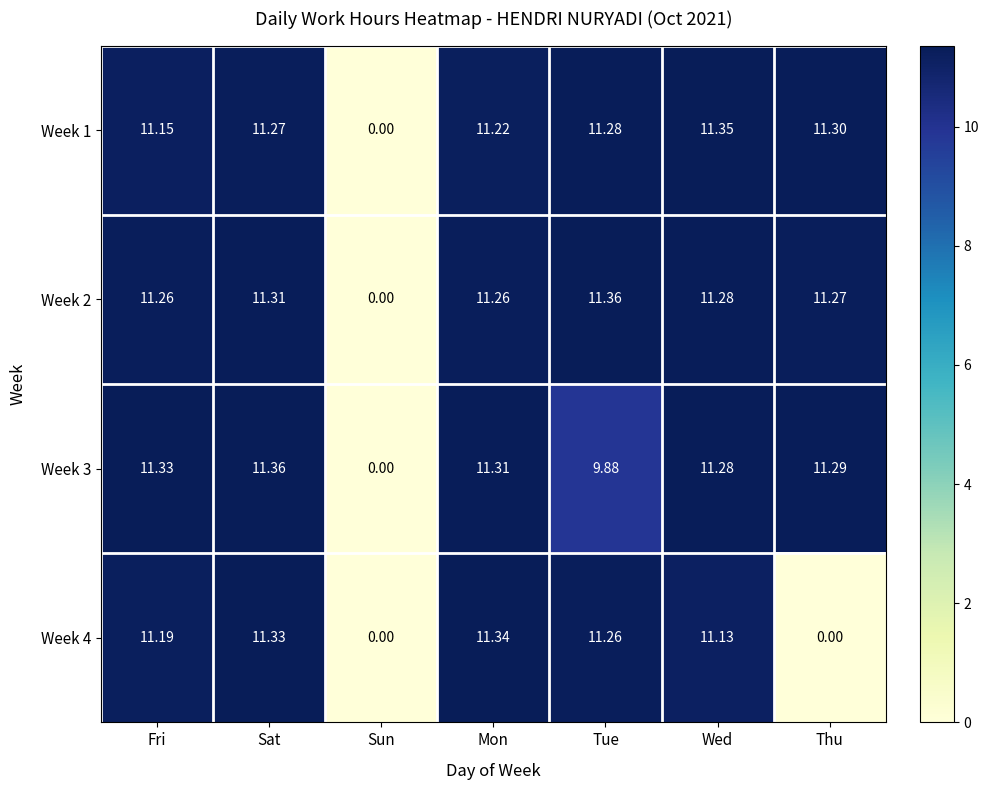

Is the value of Week 1 at Tue greater than the value of Week 3 at Sun?

Yes